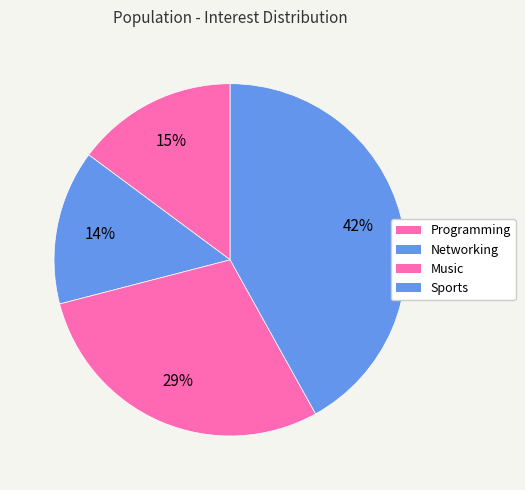

To the nearest percent, what is the difference between the largest and smallest slice percentages?

28%